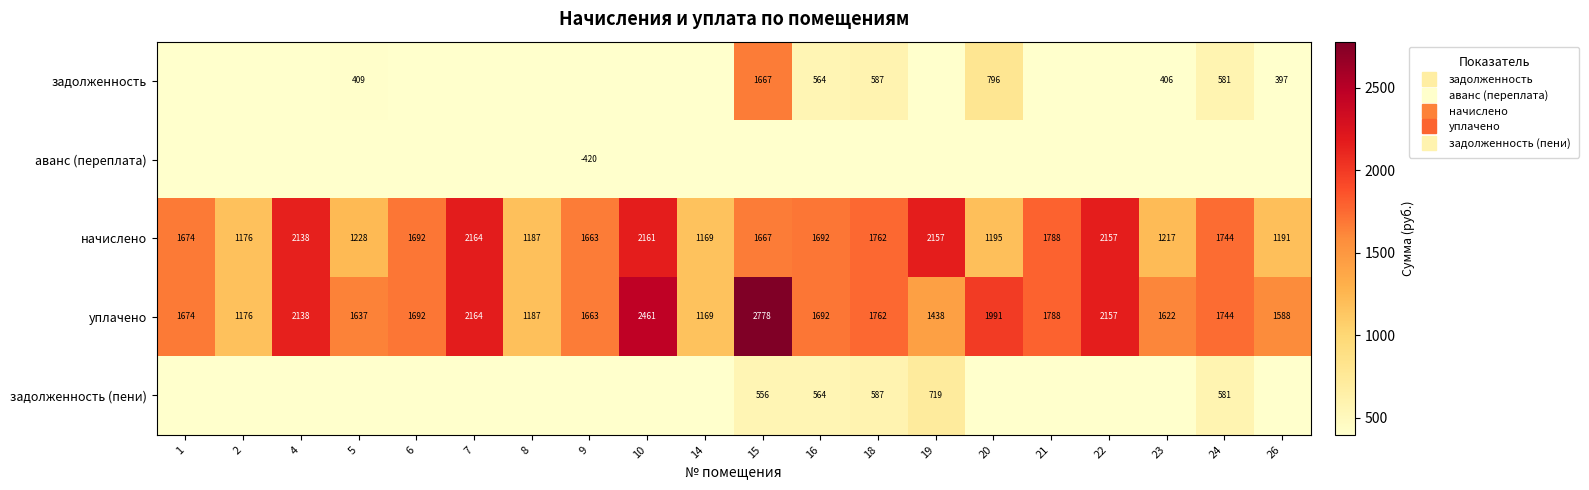

At which category does the chart reach its peak across all series?

15